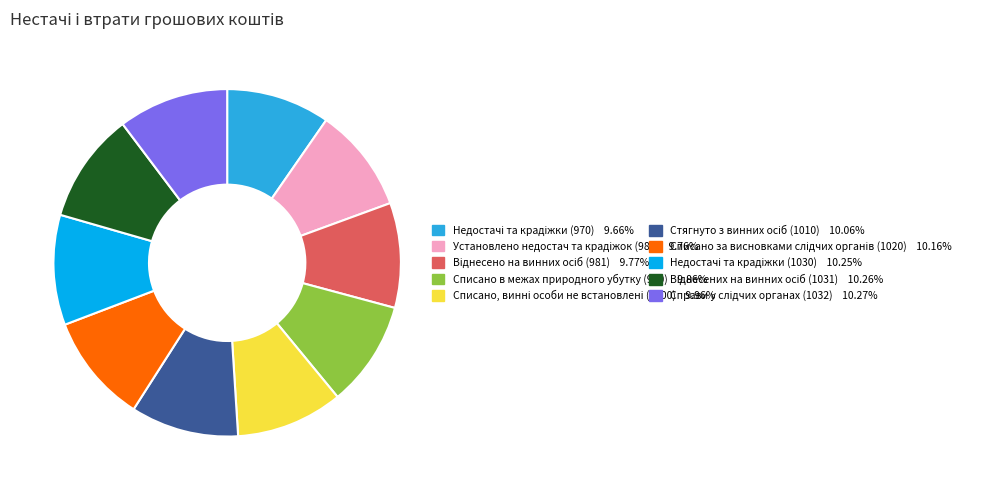

Is there a majority slice in this chart?

No